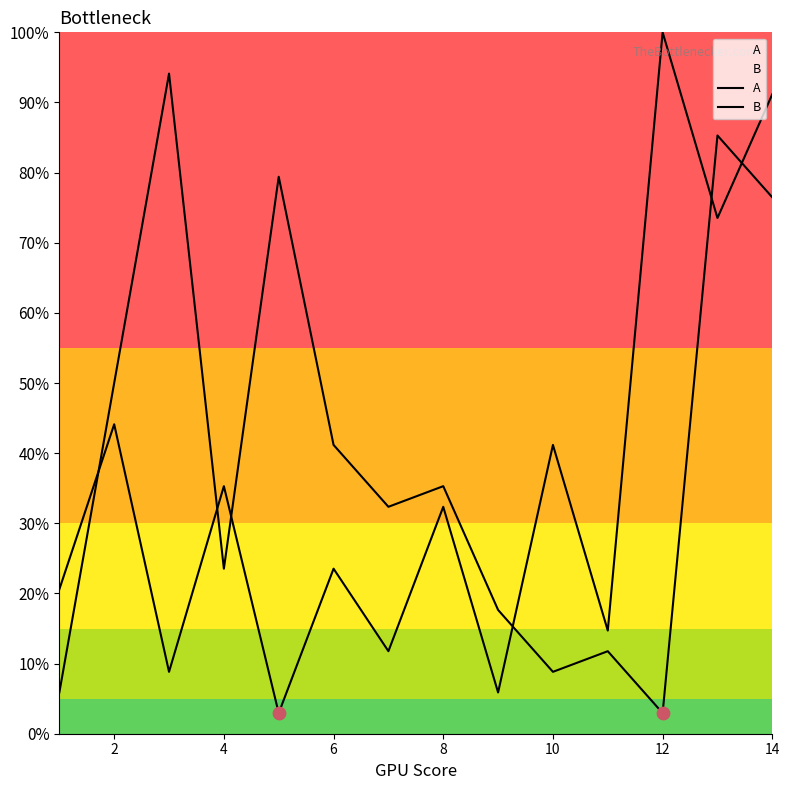

Which series reaches the minimum Y coordinate?

A